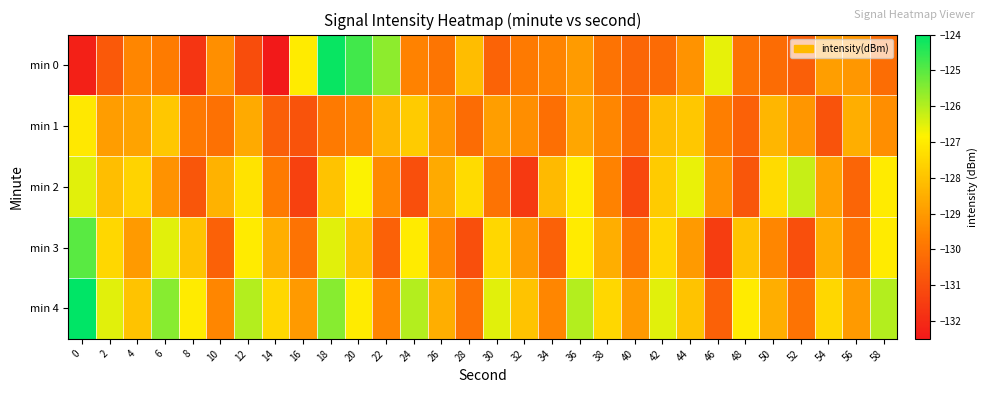

Rank the series at 58 from lowest to highest value.

min 0, min 1, min 2, min 3, min 4